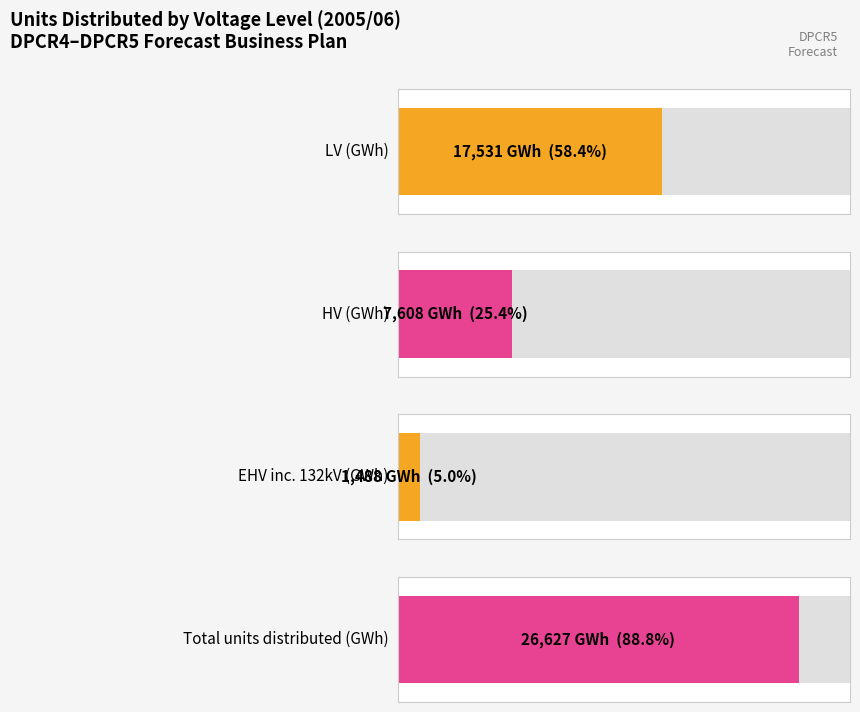

Which series has the largest total across all categories?

Total